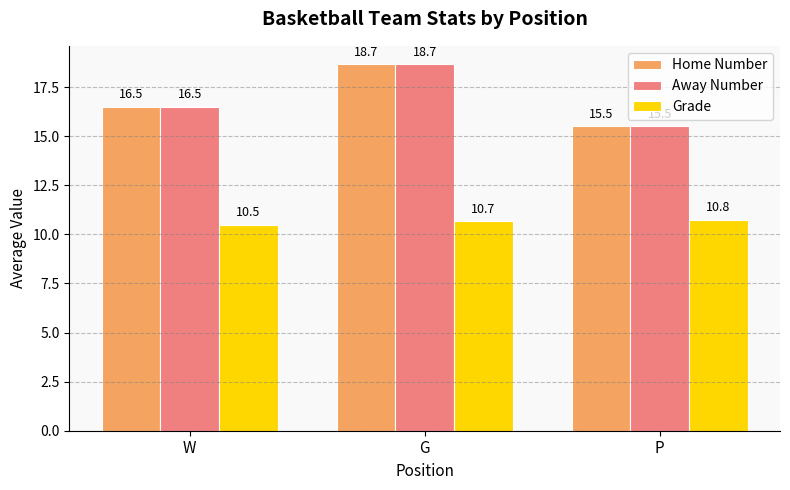

Count the Away Number values in the range 15 to 18.

2